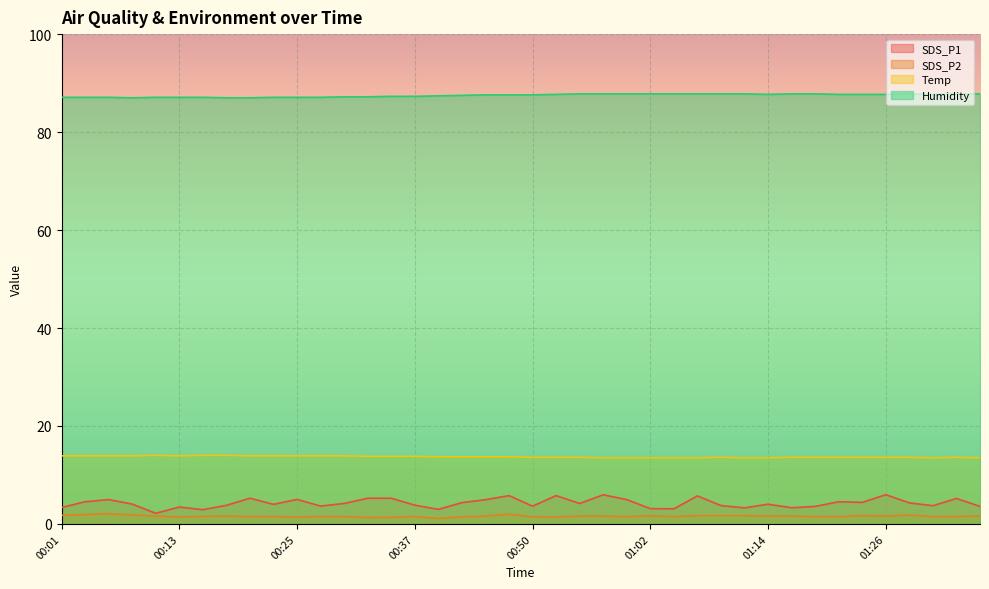

Reading left to right, what are all the values shown in this chart?

SDS_P1: 00:01=3.4	00:03=4.5	00:06=5.0	00:08=4.0	00:11=2.2	00:13=3.5	00:16=2.9	00:18=3.8	00:20=5.2	00:23=4.0	00:25=5.0	00:28=3.6	00:30=4.2	00:33=5.2	00:35=5.2	00:37=3.8	00:40=3.0	00:42=4.3	00:45=5.0	00:47=5.8	00:50=3.6	00:52=5.8	00:55=4.2	00:57=6.0	00:59=5.0	01:02=3.1	01:04=3.1	01:07=5.7	01:09=3.8	01:12=3.3	01:14=4.0	01:16=3.3	01:19=3.6	01:21=4.5	01:24=4.4	01:26=6.0	01:29=4.3	01:31=3.7	01:34=5.2	01:36=3.6
SDS_P2: 00:01=1.8	00:03=1.9	00:06=2.1	00:08=1.8	00:11=1.6	00:13=1.4	00:16=1.6	00:18=1.6	00:20=1.5	00:23=1.5	00:25=1.4	00:28=1.5	00:30=1.5	00:33=1.3	00:35=1.3	00:37=1.5	00:40=1.1	00:42=1.4	00:45=1.6	00:47=2.0	00:50=1.4	00:52=1.4	00:55=1.6	00:57=1.6	00:59=1.5	01:02=1.6	01:04=1.5	01:07=1.7	01:09=1.7	01:12=1.7	01:14=1.6	01:16=1.6	01:19=1.5	01:21=1.5	01:24=1.7	01:26=1.6	01:29=1.8	01:31=1.5	01:34=1.5	01:36=1.6
Temp: 00:01=13.9	00:03=13.9	00:06=13.9	00:08=13.9	00:11=14.0	00:13=13.9	00:16=14.0	00:18=14.0	00:20=13.9	00:23=13.9	00:25=13.9	00:28=13.9	00:30=13.9	00:33=13.8	00:35=13.8	00:37=13.8	00:40=13.7	00:42=13.7	00:45=13.7	00:47=13.7	00:50=13.6	00:52=13.6	00:55=13.6	00:57=13.5	00:59=13.5	01:02=13.5	01:04=13.5	01:07=13.5	01:09=13.6	01:12=13.5	01:14=13.5	01:16=13.6	01:19=13.6	01:21=13.6	01:24=13.6	01:26=13.6	01:29=13.6	01:31=13.5	01:34=13.6	01:36=13.5
Humidity: 00:01=87.1	00:03=87.1	00:06=87.1	00:08=87.0	00:11=87.1	00:13=87.1	00:16=87.1	00:18=87.0	00:20=87.0	00:23=87.1	00:25=87.1	00:28=87.1	00:30=87.2	00:33=87.2	00:35=87.3	00:37=87.3	00:40=87.4	00:42=87.5	00:45=87.6	00:47=87.6	00:50=87.6	00:52=87.7	00:55=87.8	00:57=87.8	00:59=87.8	01:02=87.8	01:04=87.8	01:07=87.8	01:09=87.8	01:12=87.8	01:14=87.7	01:16=87.8	01:19=87.8	01:21=87.7	01:24=87.7	01:26=87.7	01:29=87.8	01:31=87.7	01:34=87.8	01:36=87.8